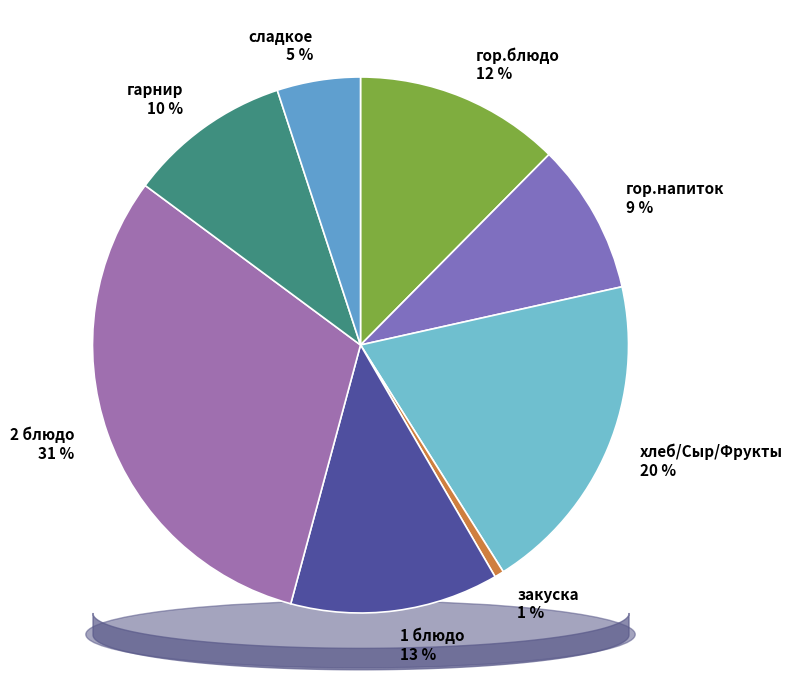

Approximately how many times larger is the value at 1 блюдо compared to гарнир?

1.3